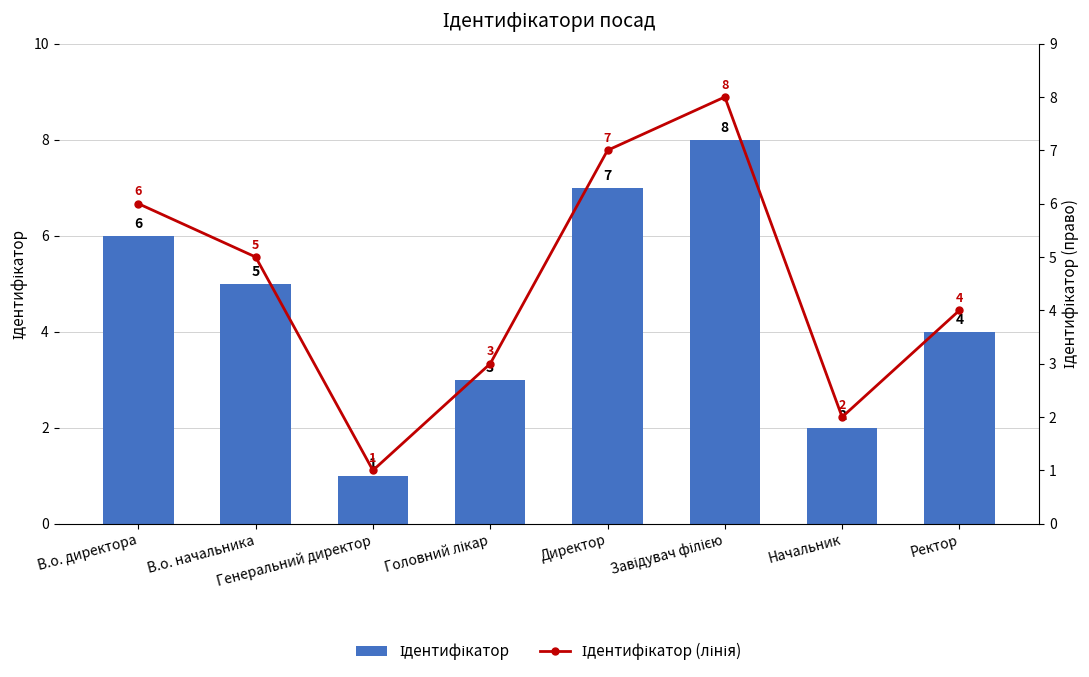

Is it true that Ідентифікатор (лінія) equals 3 at Генеральний директор?

False